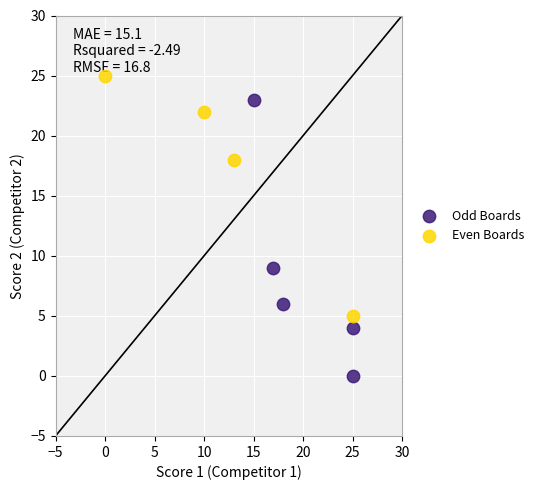

What are all the series names shown in the legend?

Odd Boards, Even Boards